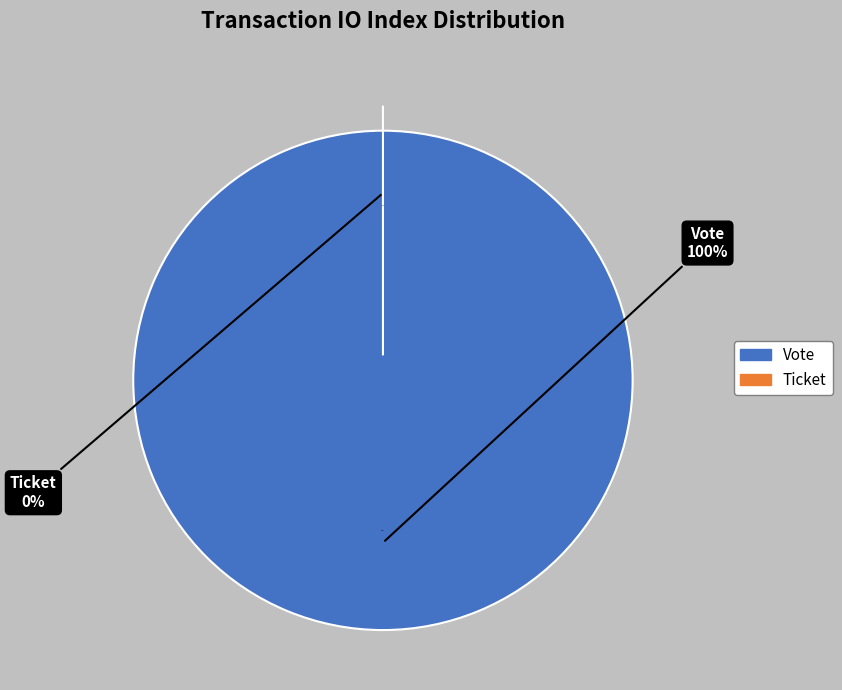

The Ticket slice represents 14% of the pie. True or false?

False